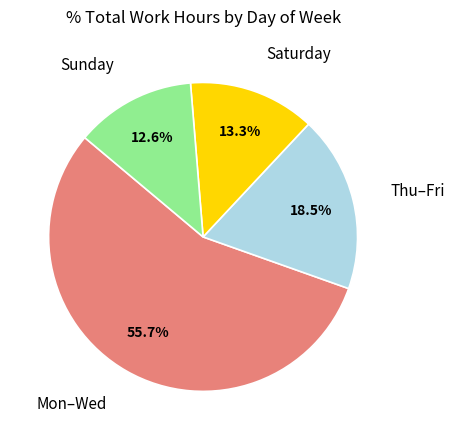

Is there a majority slice in this chart?

Yes